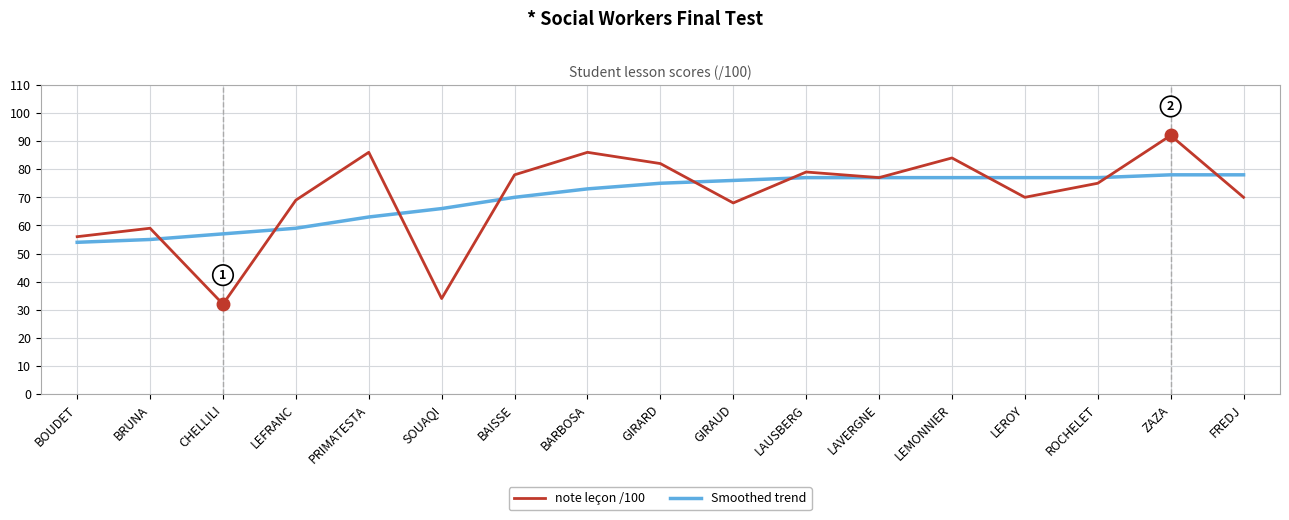

List the series in order of their peak value, lowest first.

Smoothed trend, note leçon /100